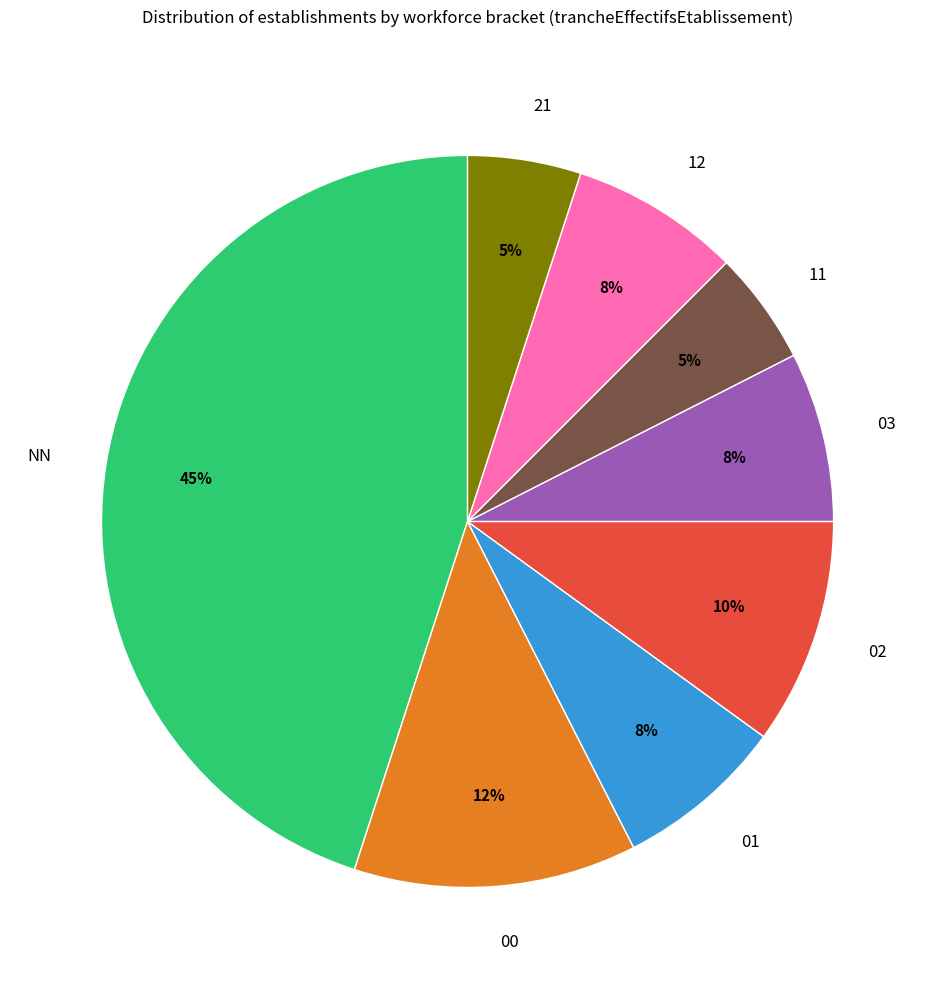

How many slices are in this pie chart?

8